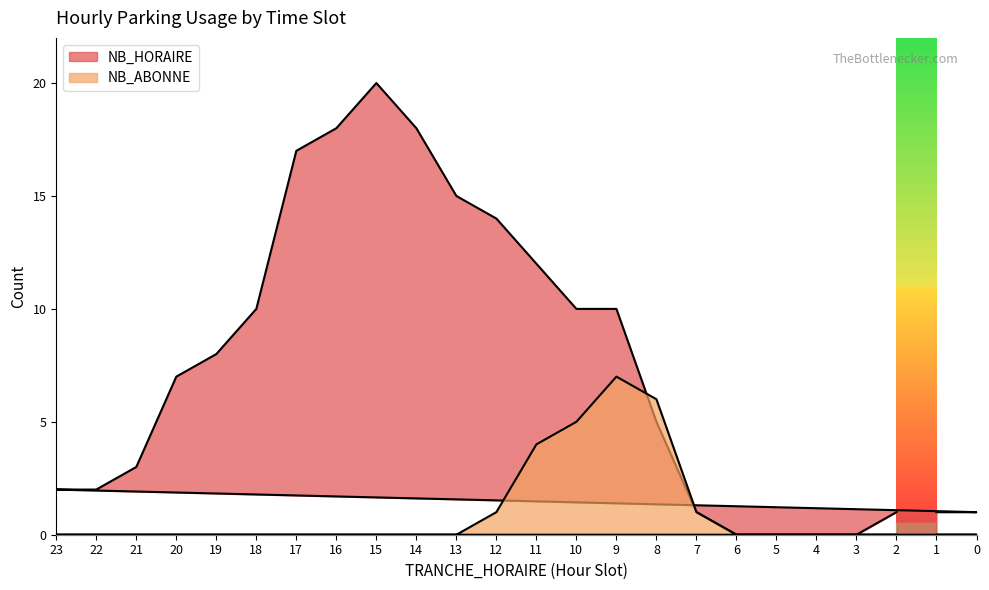

The value of NB_HORAIRE at 8 is 5. True or false?

True